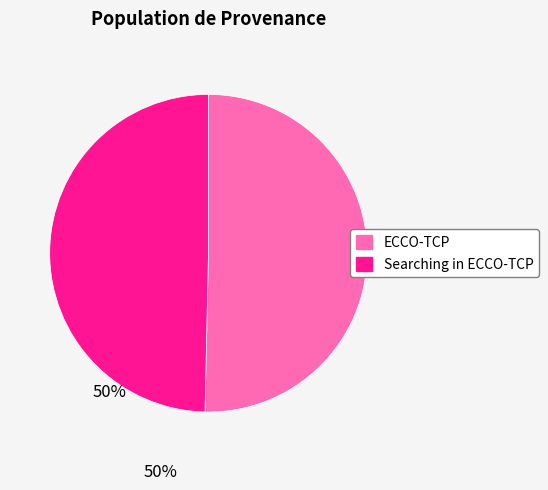

The Searching in ECCO-TCP slice represents 50% of the pie. True or false?

True